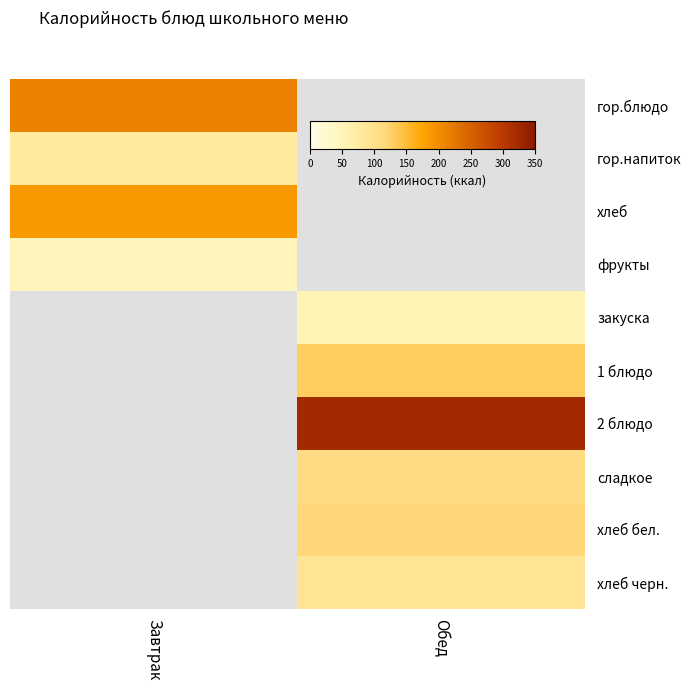

At how many categories does at least one series exceed 0?

2